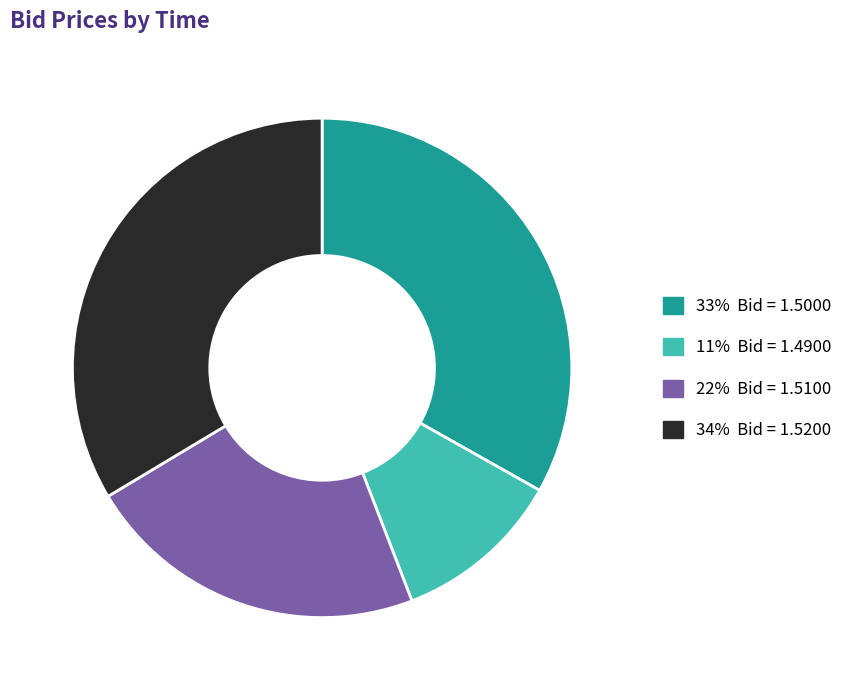

Is there a majority slice in this chart?

No